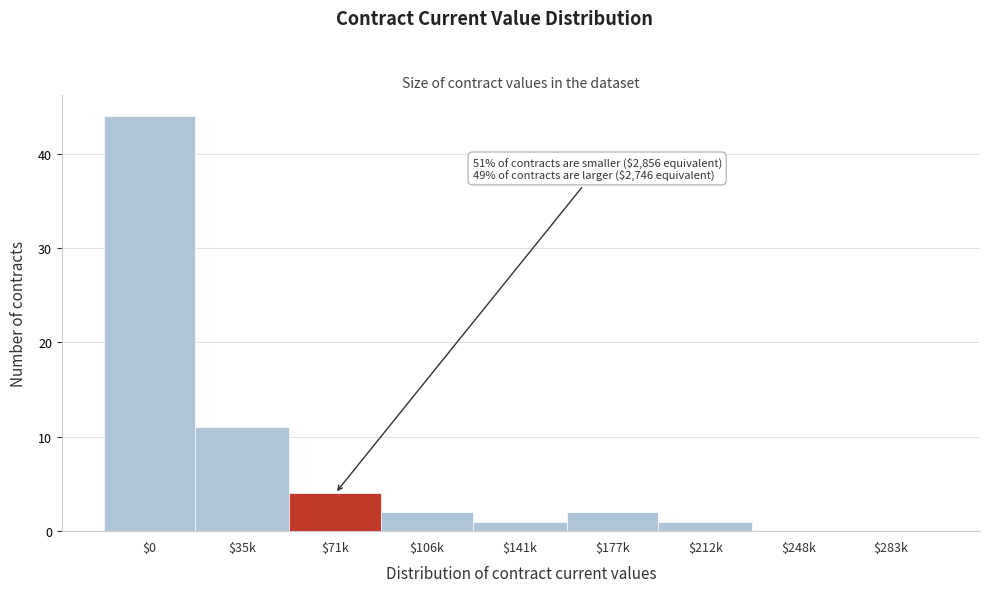

Is it true that the value at $35k is 11?

True